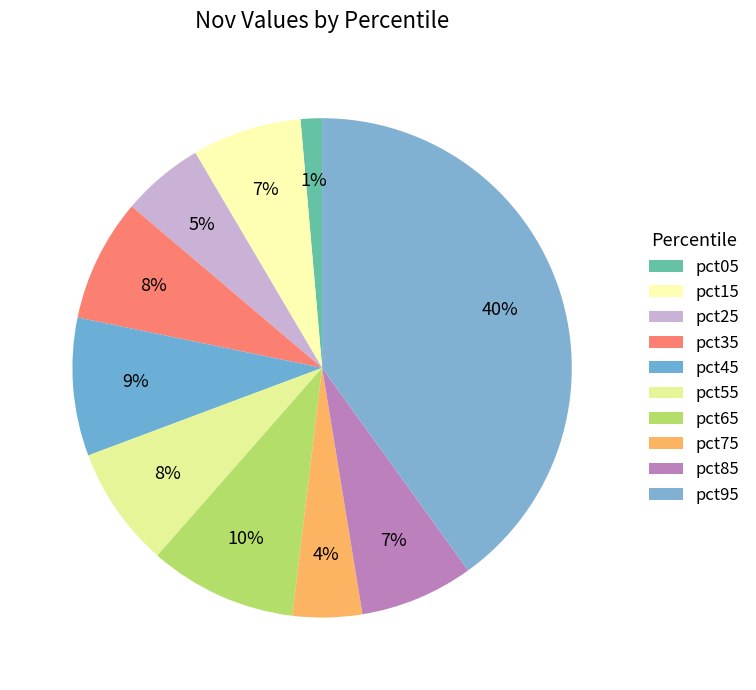

Count the number of slices in the pie.

10